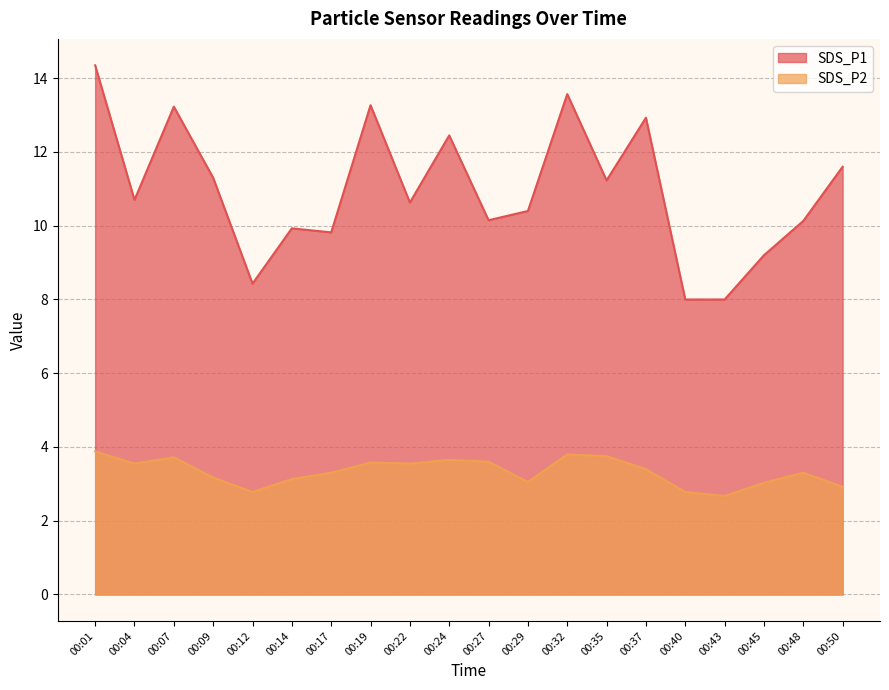

The SDS_P1 series shows 6.4 at 00:07. True or false?

False